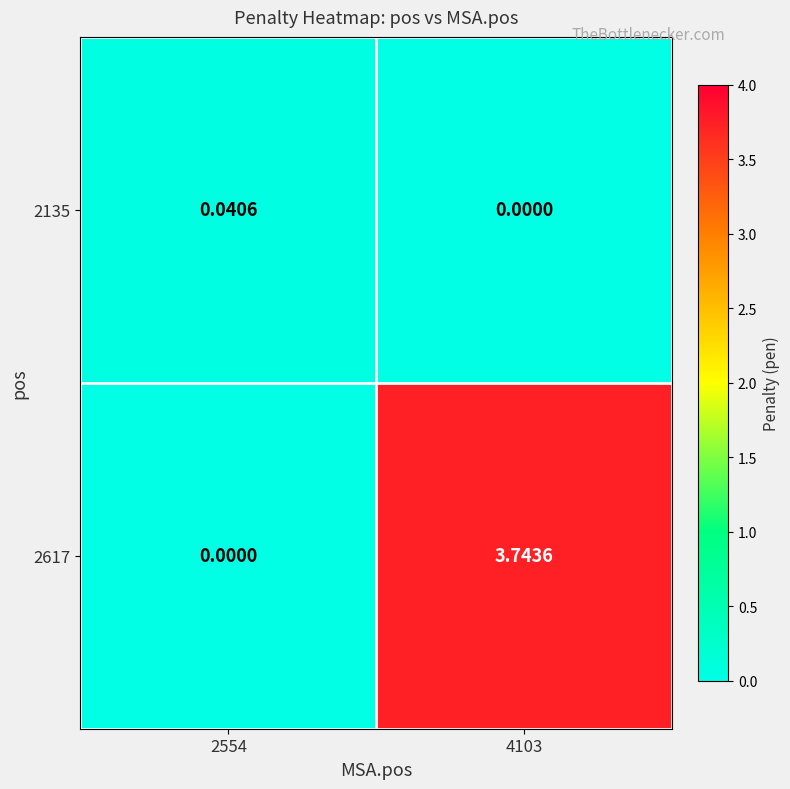

Is the value of 2617 at 4103 greater than the value of 2135 at 2554?

Yes